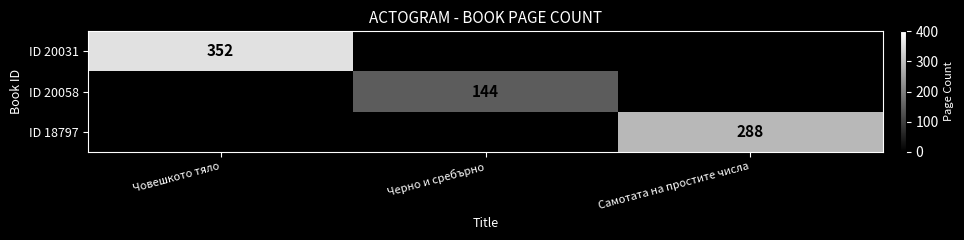

Is it true that ID 20058 equals 246 at Черно и сребърно?

False